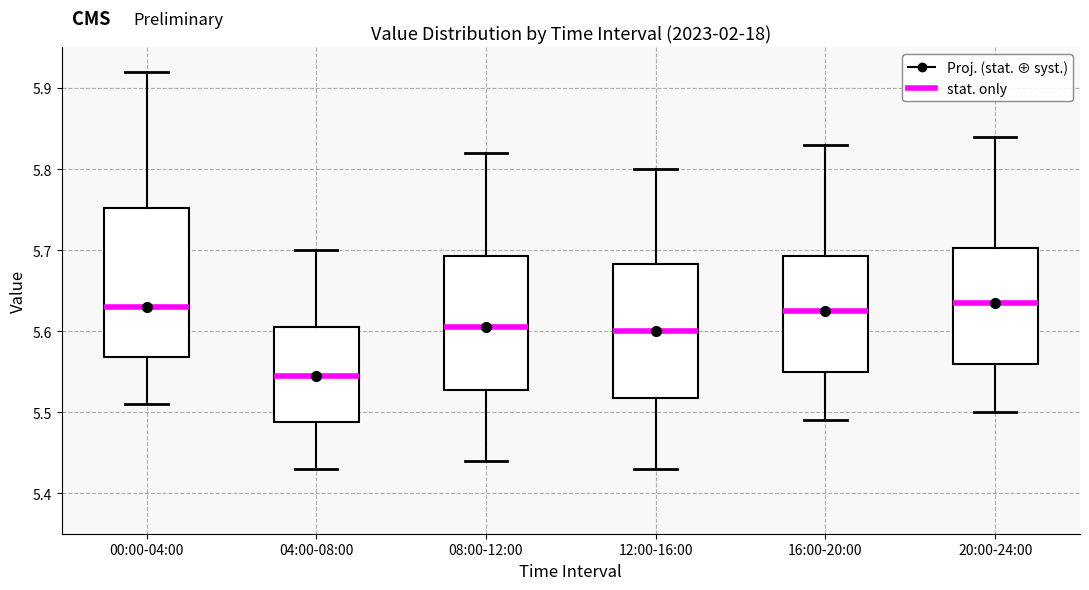

Which box is the tallest, from its lower edge to its upper edge?

00:00-04:00